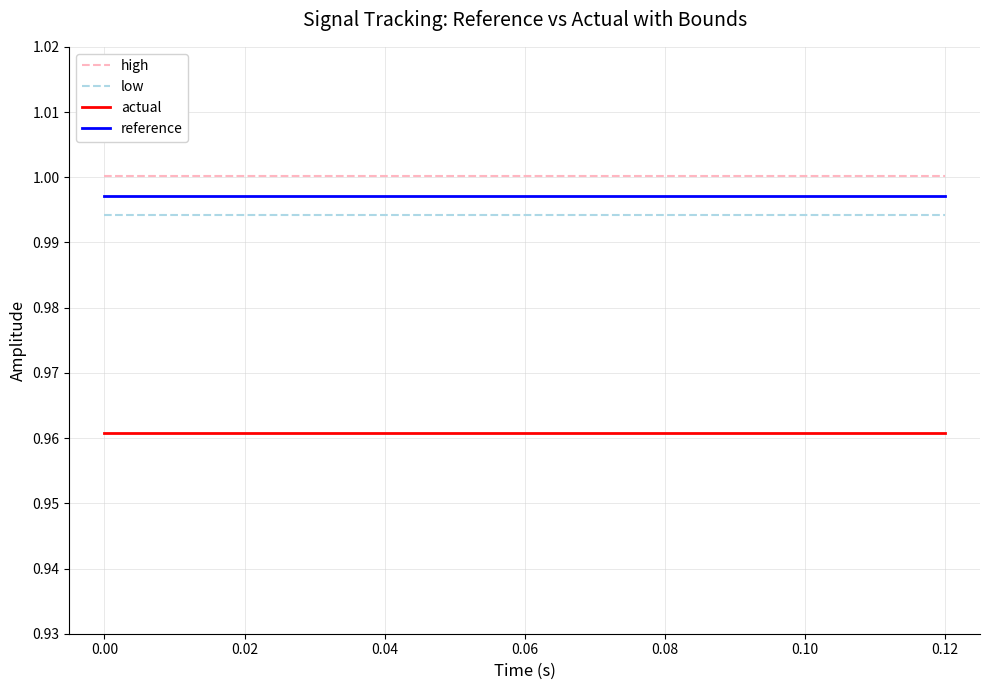

True or false: reference and low cross at least once.

False